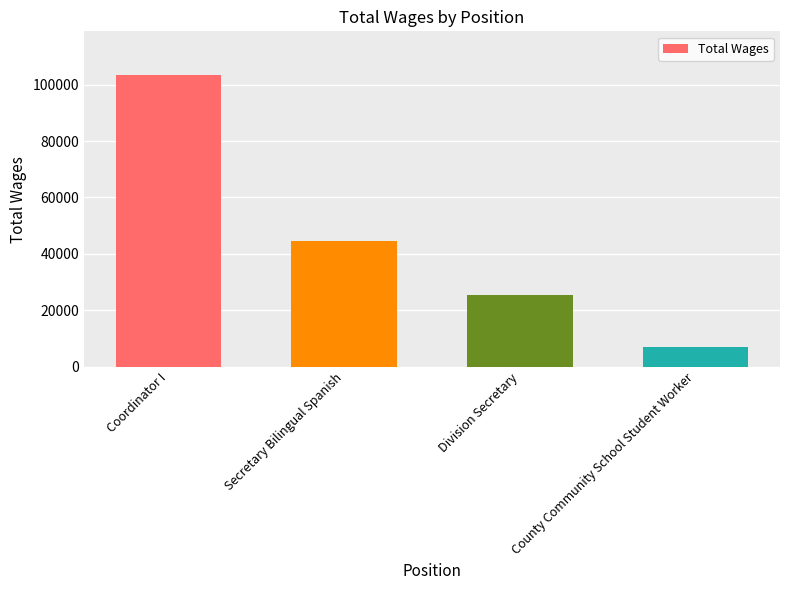

Which category has the lowest value across all series?

County Community School Student Worker